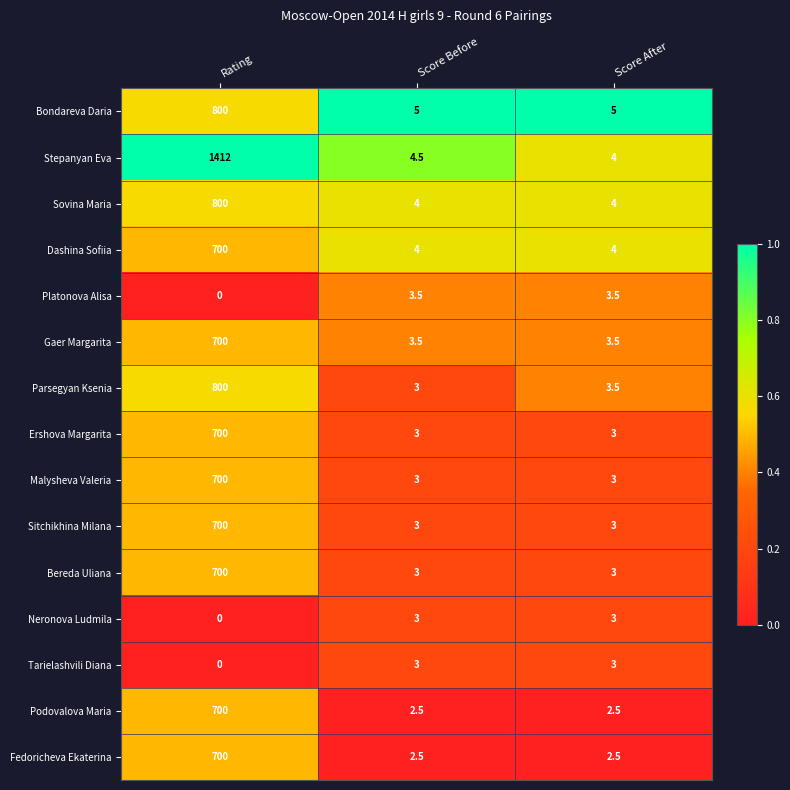

What is the maximum value shown in the chart?

1412.0